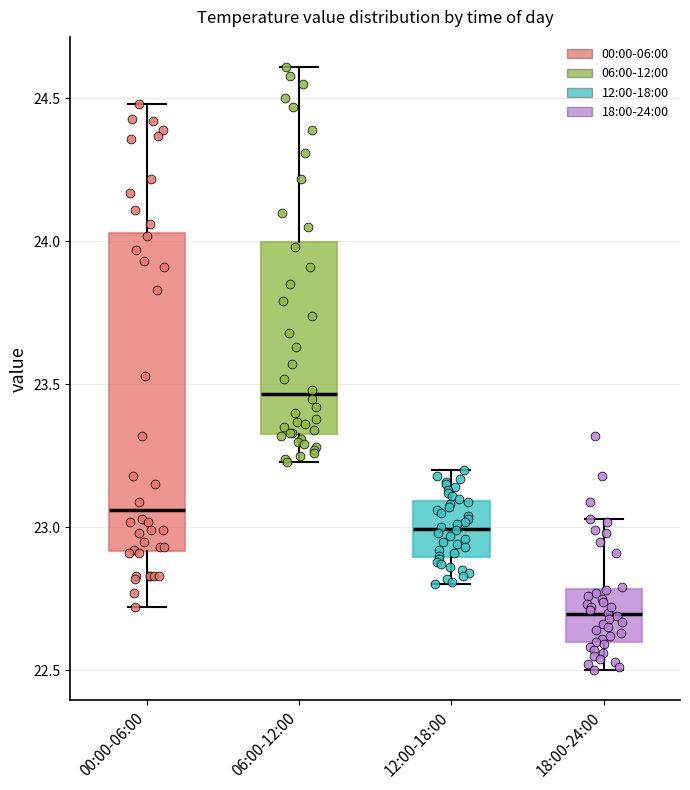

Comparing the boxes themselves (not the whiskers), which one is the tallest?

00:00-06:00